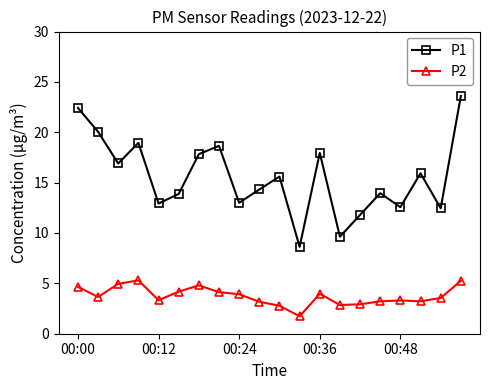

True or false: P1 and P2 cross at least once.

False